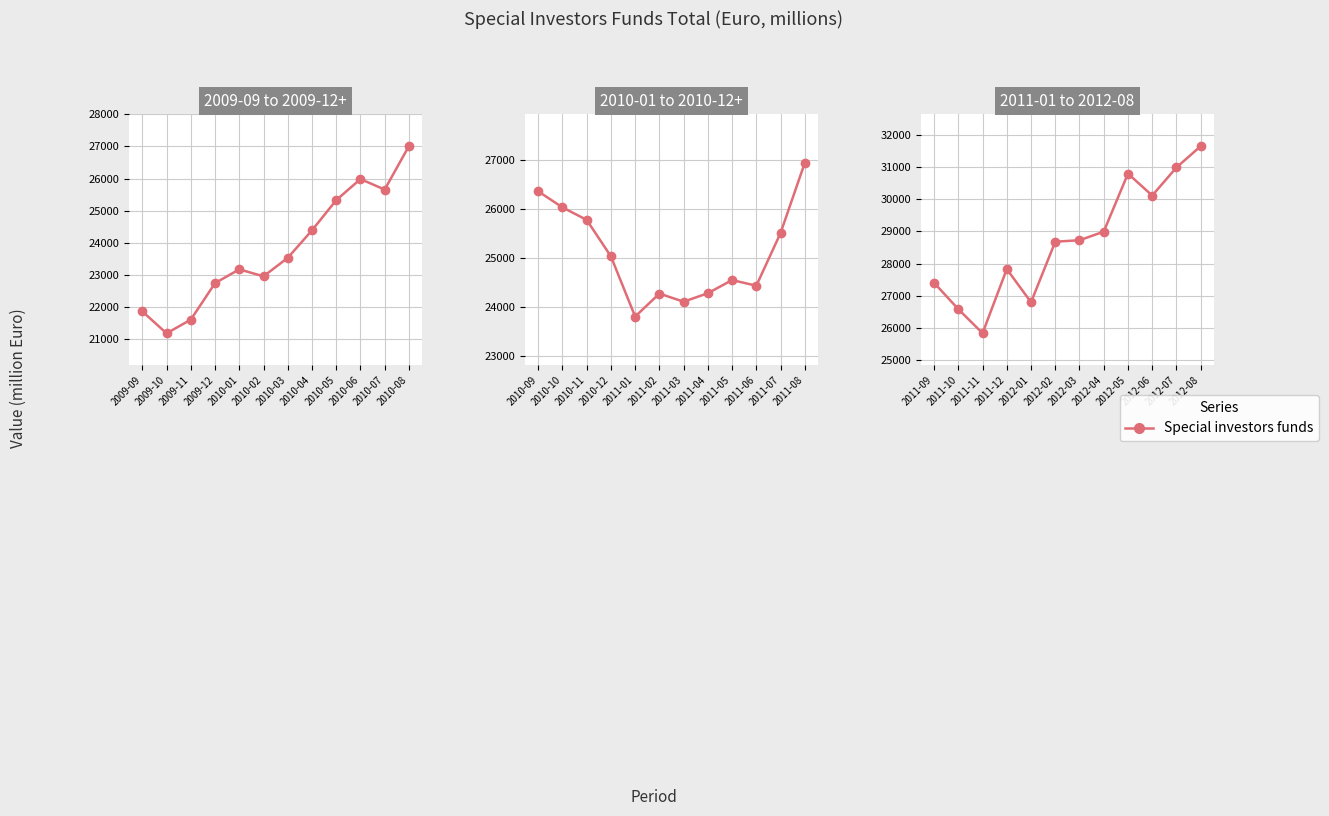

What is the value of the 12th point from the left?

31649